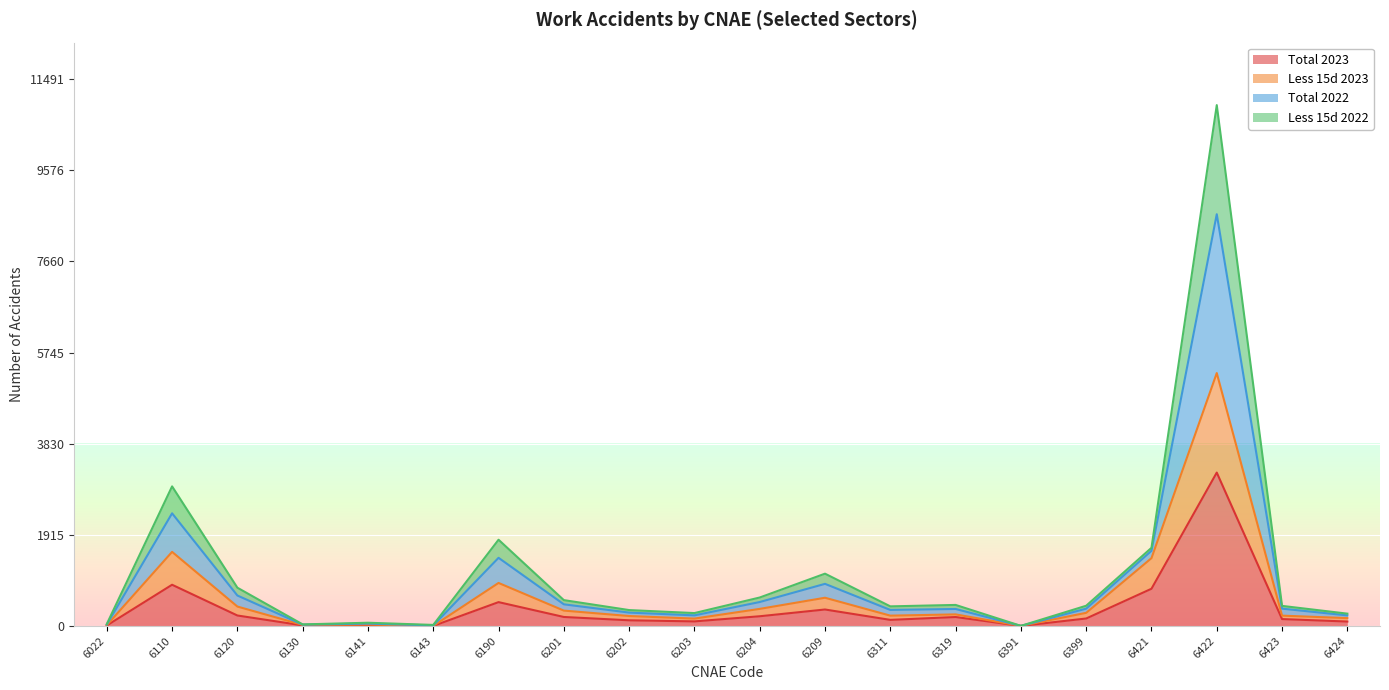

True or false: Total 2022 and Less 15d 2023 cross at least once.

False